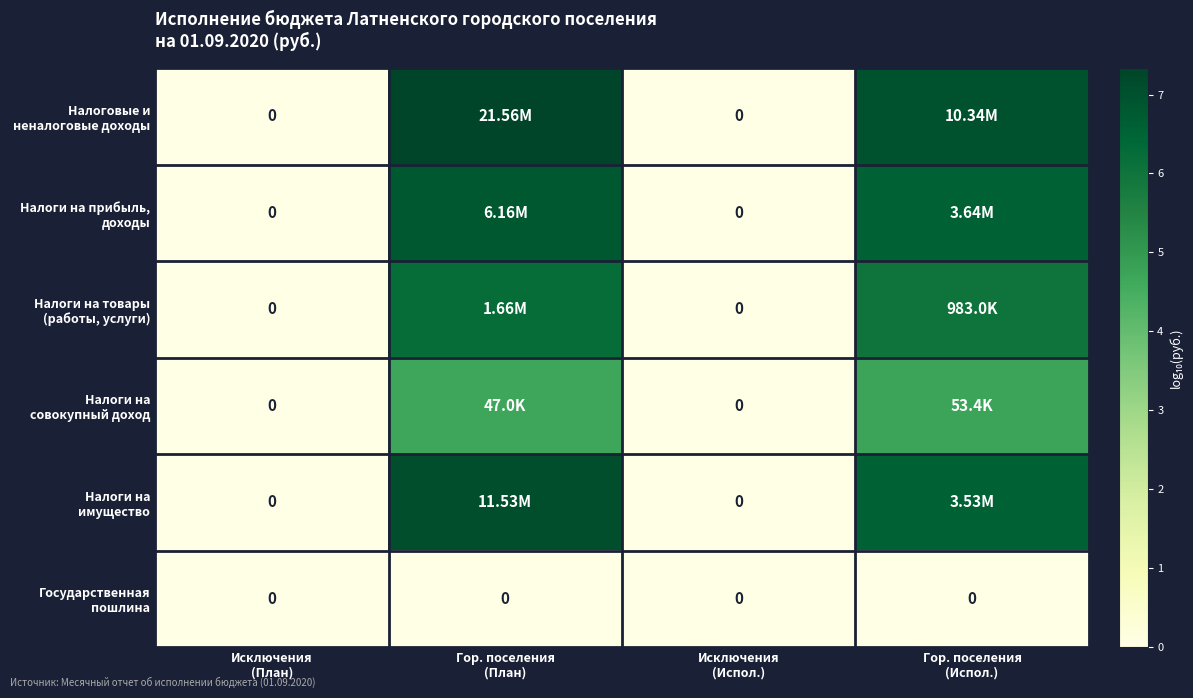

True or false: Налоги на имущество has a value of 0.0 at Исключения (Испол.).

True